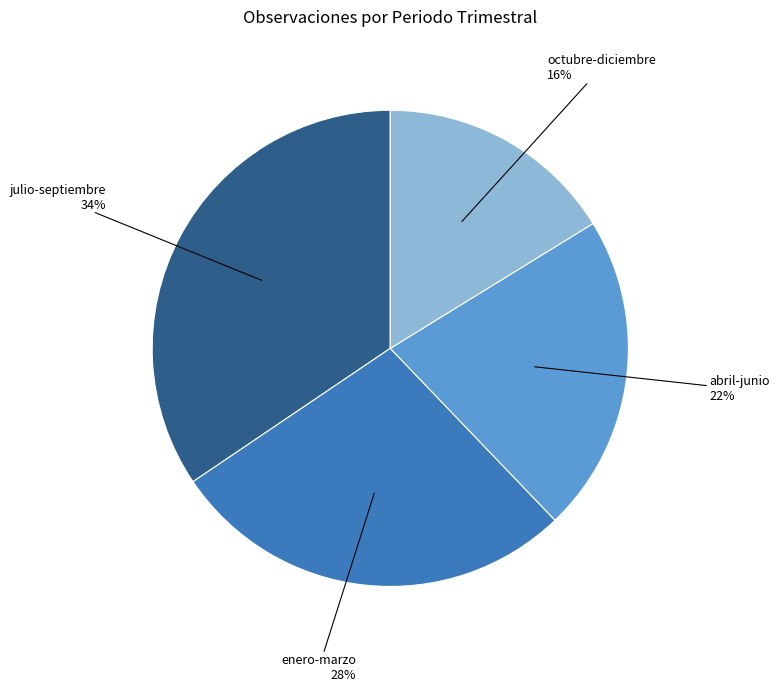

Does abril-junio represent more than half of the total?

No